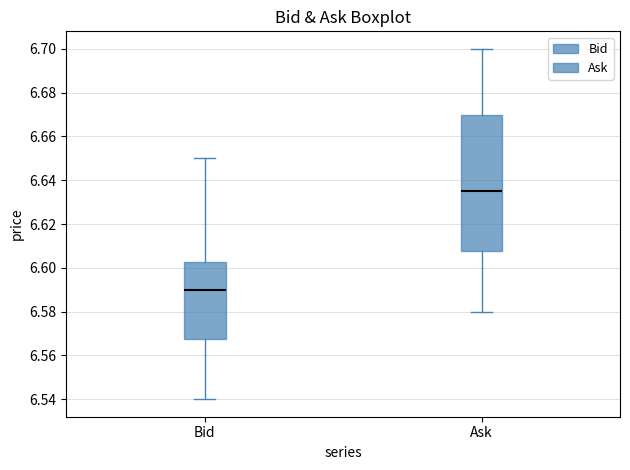

Reading left to right, read every box against the y-axis: the position of its median line, the range the box covers, and the ends of its whiskers. The values are not printed on the chart, so give them approximately, as read against the axis.

Bid: median 6.590, box 6.568 to 6.602, whiskers 6.540 to 6.650
Ask: median 6.636, box 6.608 to 6.670, whiskers 6.580 to 6.700